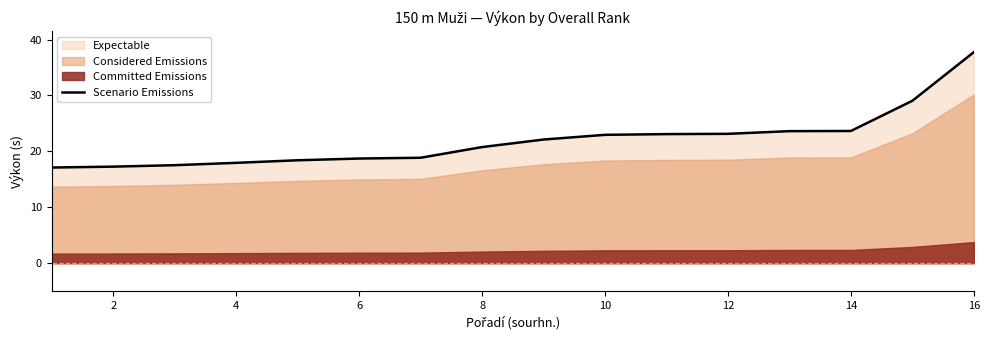

True or false: Scenario Emissions has a value of 12.2 at 8.

False